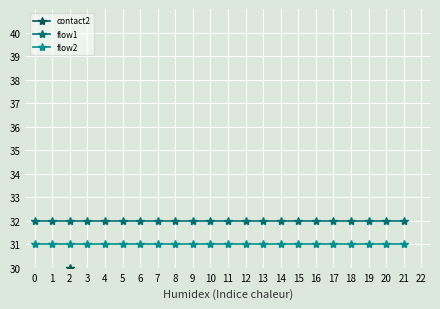

True or false: contact2 has more than 0 points higher than both neighbors.

True